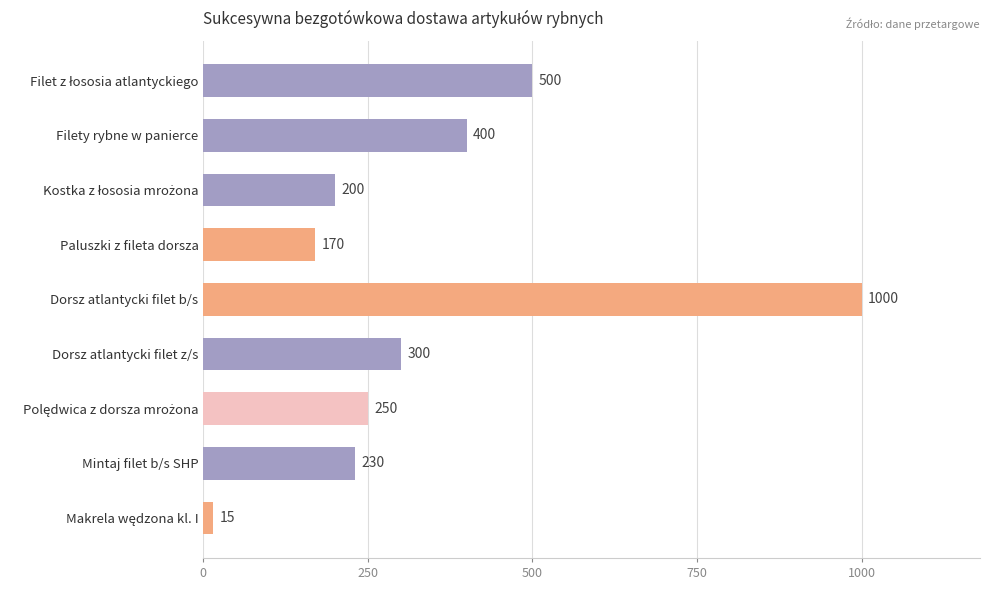

Reading top to bottom, transcribe all the data shown in this chart.

500	400	200	170	1000	300	250	230	15